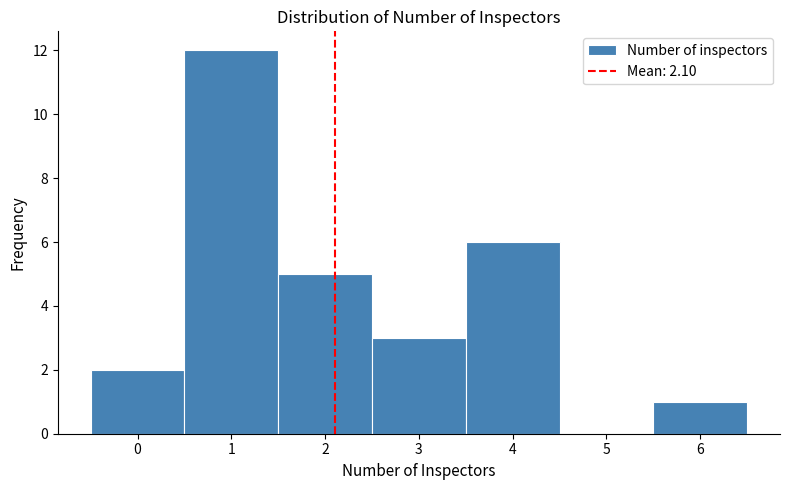

What is the height of the bar covering 2.5 to 3.5 on the x-axis? The values are not printed on the chart, so give them approximately, as read against the axis.

3